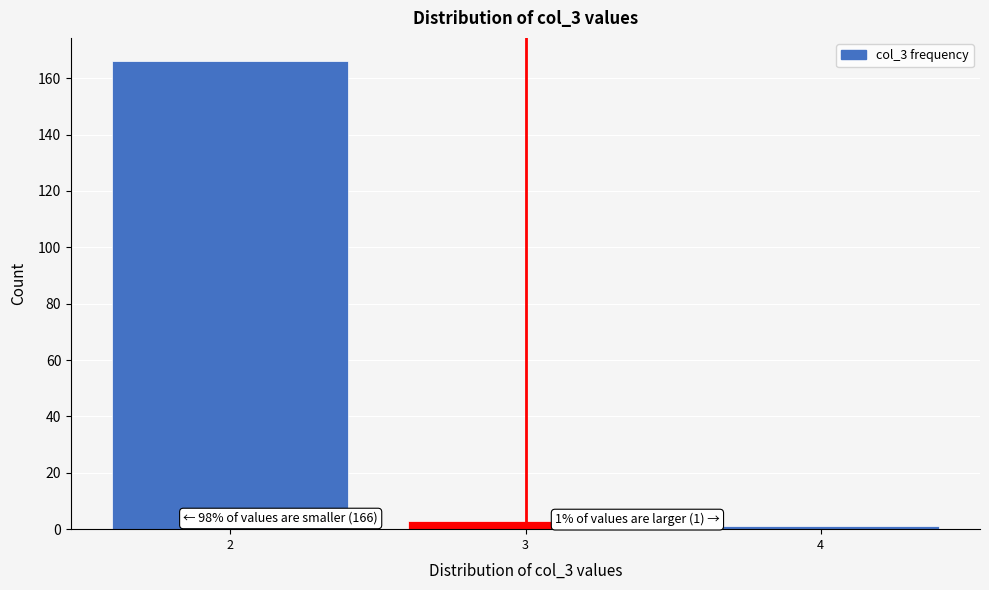

Over which range of the x-axis is the bar tallest?

1.5 to 2.5